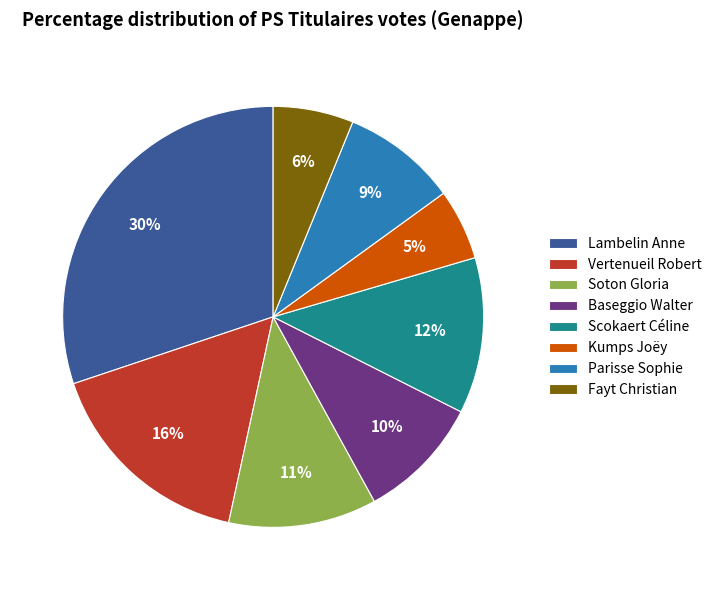

Which slice is the smallest?

Kumps Joëy